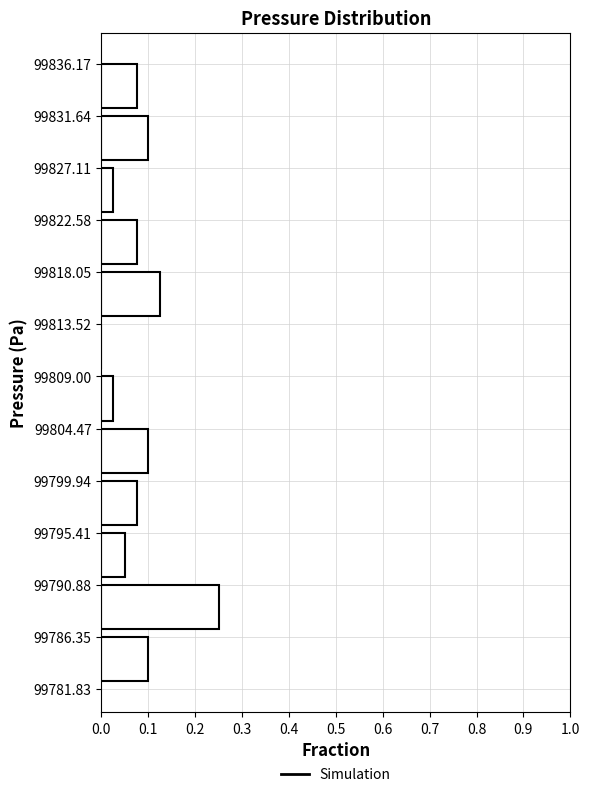

What is the length of the bar covering 99800.5 to 99805.0 on the y-axis? Neither the bar edges nor the lengths are printed on the chart, so give them approximately, as read against the axes.

0.10